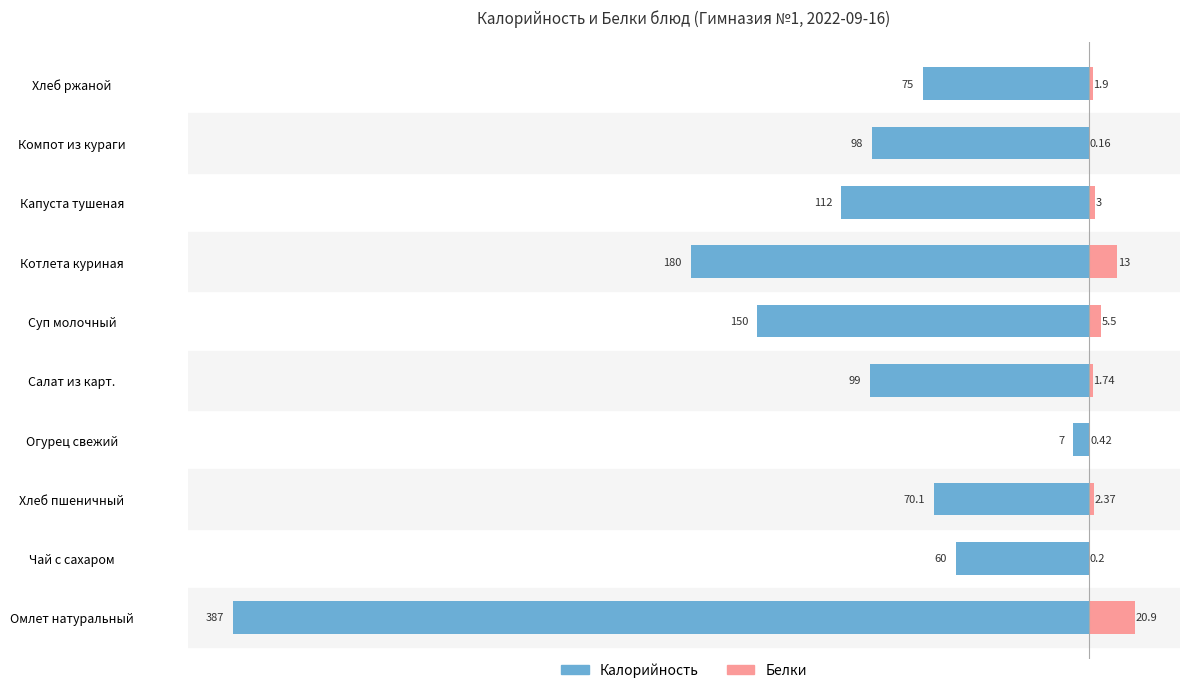

What are all the series names shown in the legend?

Калорийность, Белки